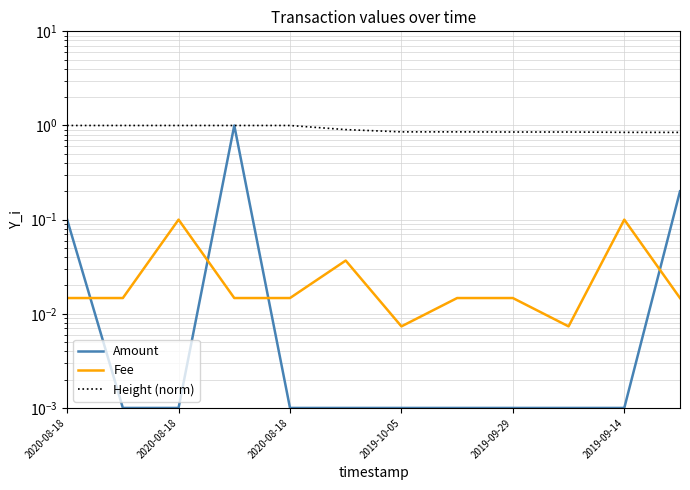

True or false: Fee and Height (norm) intersect in this chart.

False